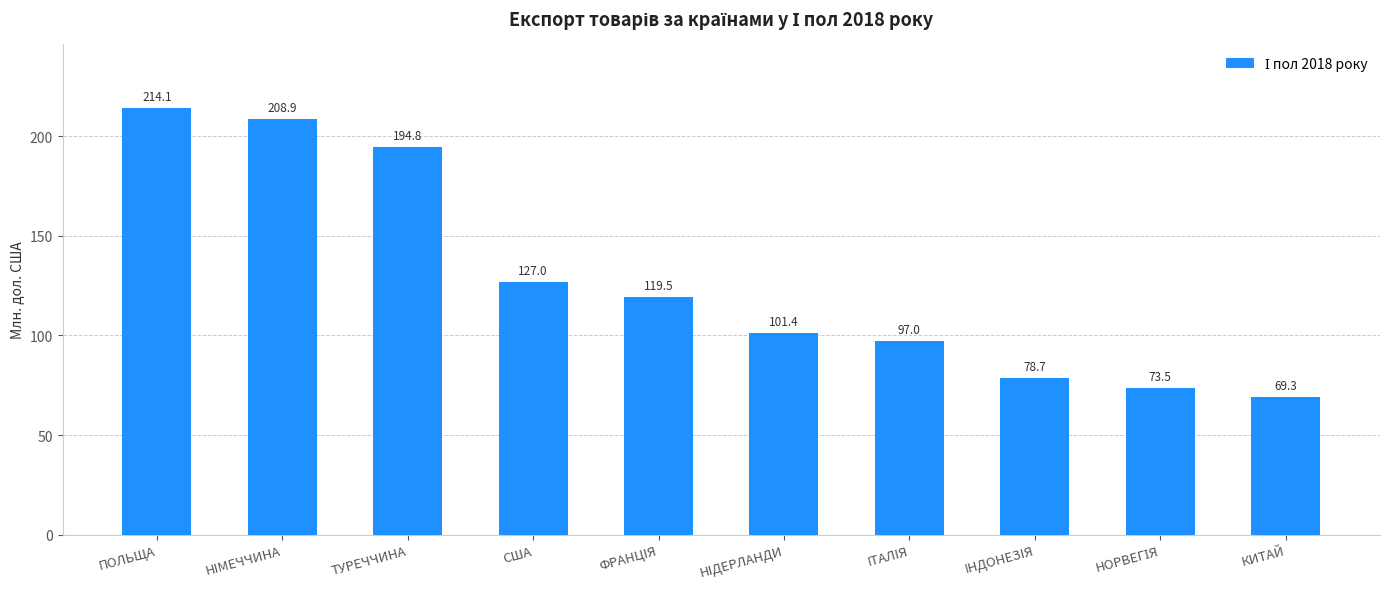

What is the label of the 4th bar from the left?

США